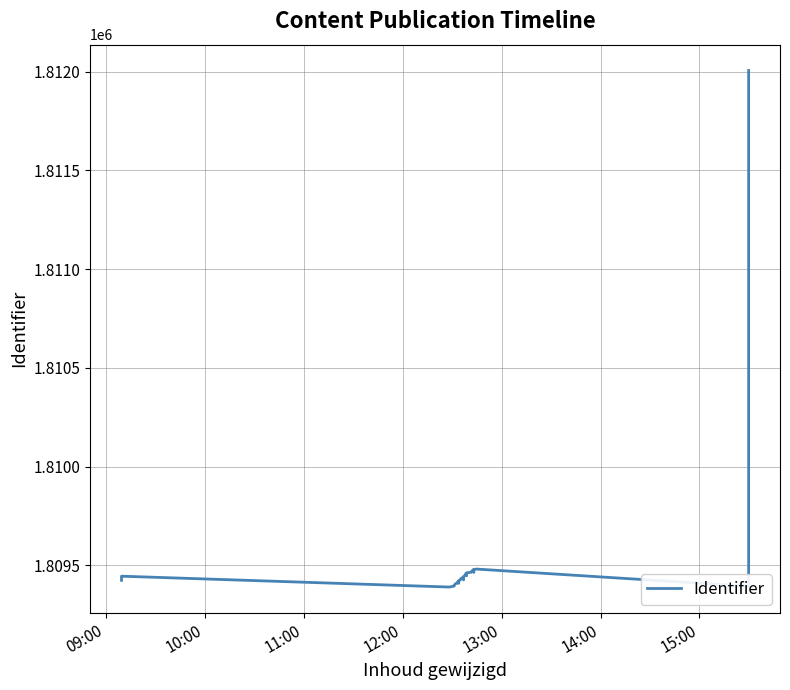

What is the difference between the maximum and minimum values?

2616